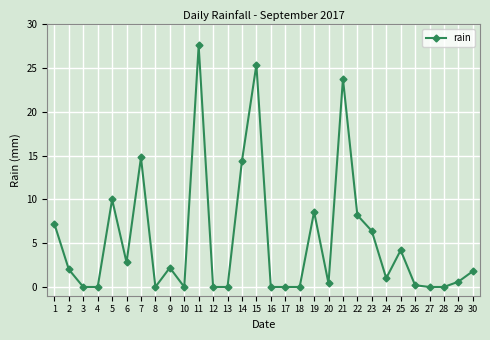

Where is the first local maximum?

5